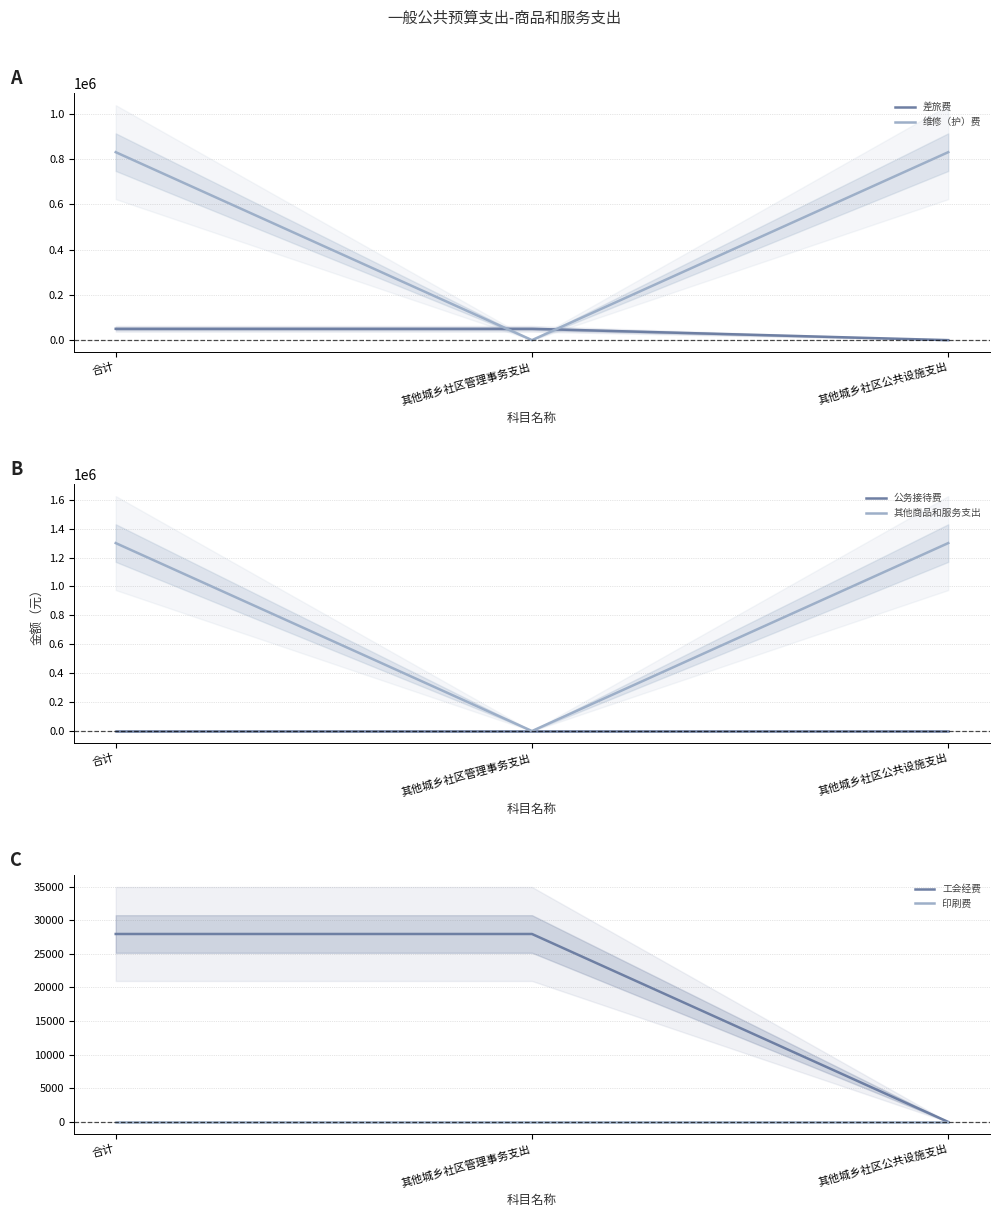

What is the difference between the maximum and minimum values in the 工会经费 series?

27951